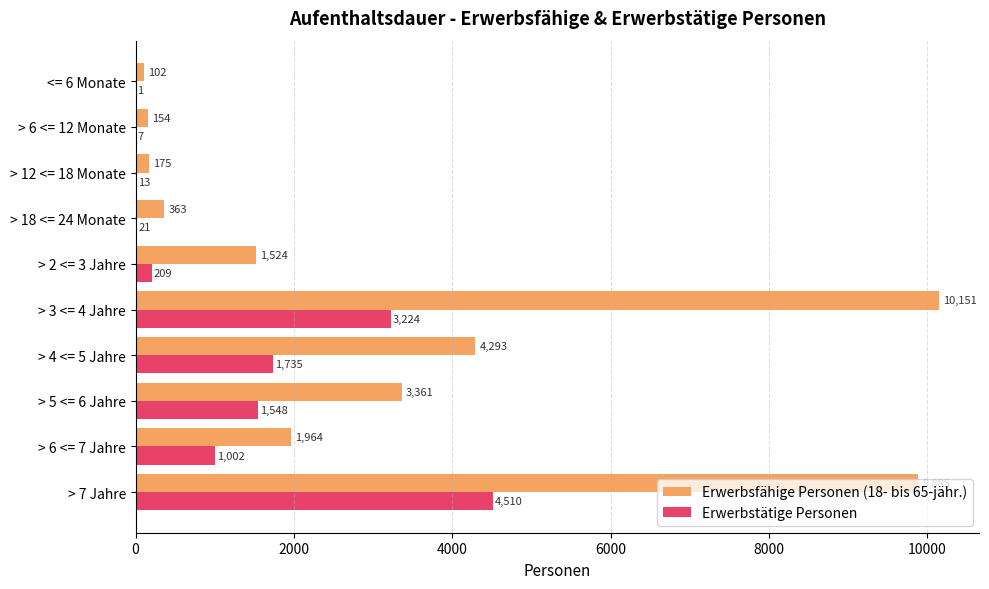

At which label is Erwerbstätige Personen closest to 2255?

> 4 <= 5 Jahre